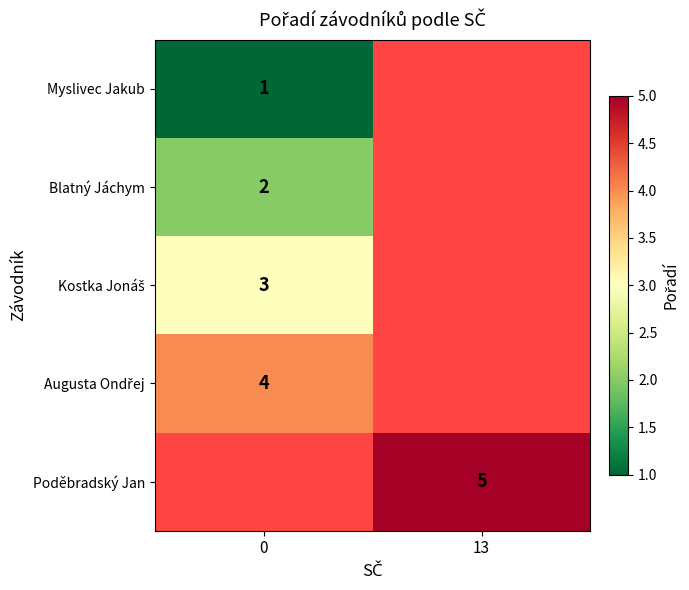

The value of Blatný Jáchym at 0 is 3. True or false?

False